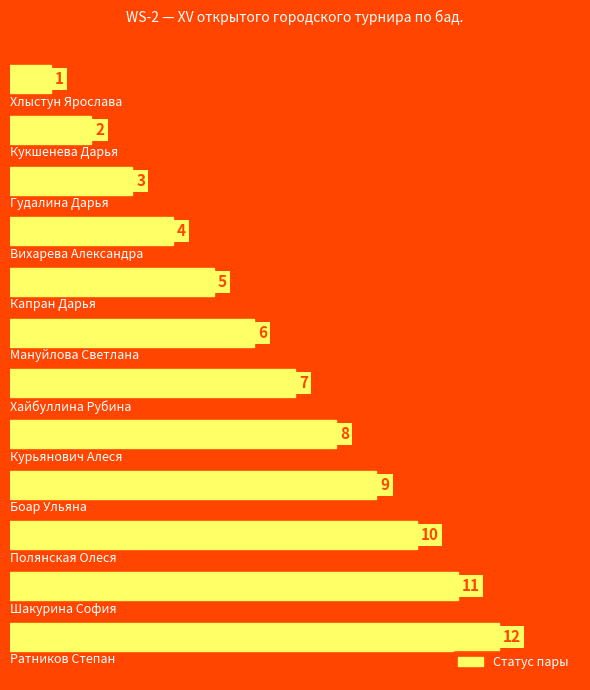

What is the difference between the second highest and second lowest values?

9